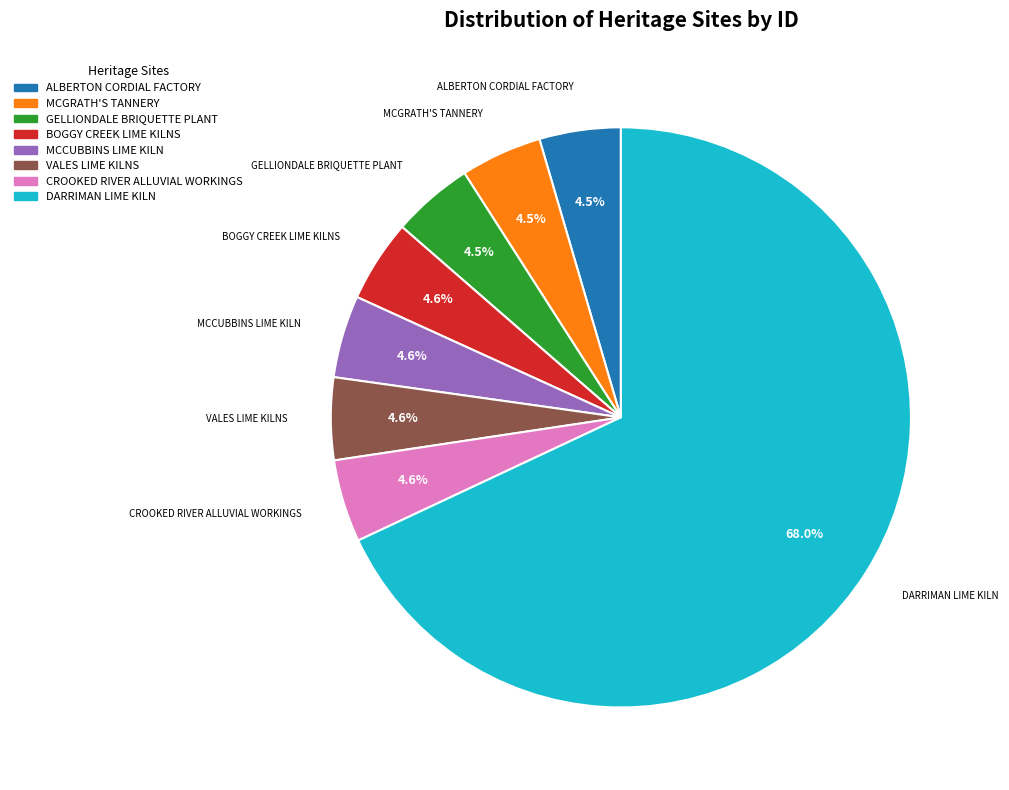

Approximately how many times larger is the value at BOGGY CREEK LIME KILNS compared to MCGRATH'S TANNERY?

1.0